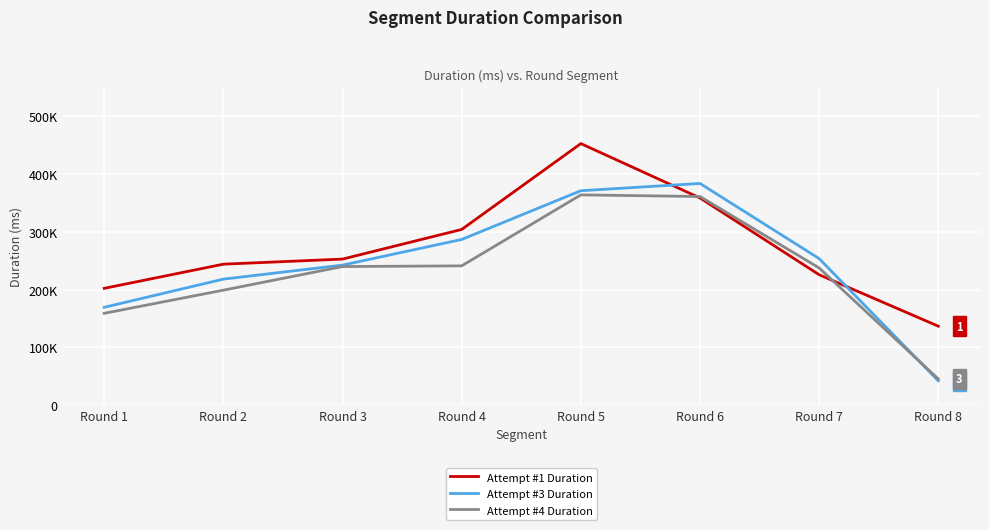

What are all the series names shown in the legend?

Attempt #1 Duration, Attempt #3 Duration, Attempt #4 Duration